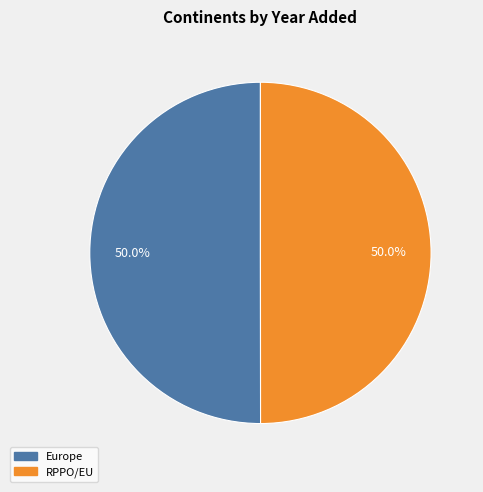

How many slices are in this pie chart?

2